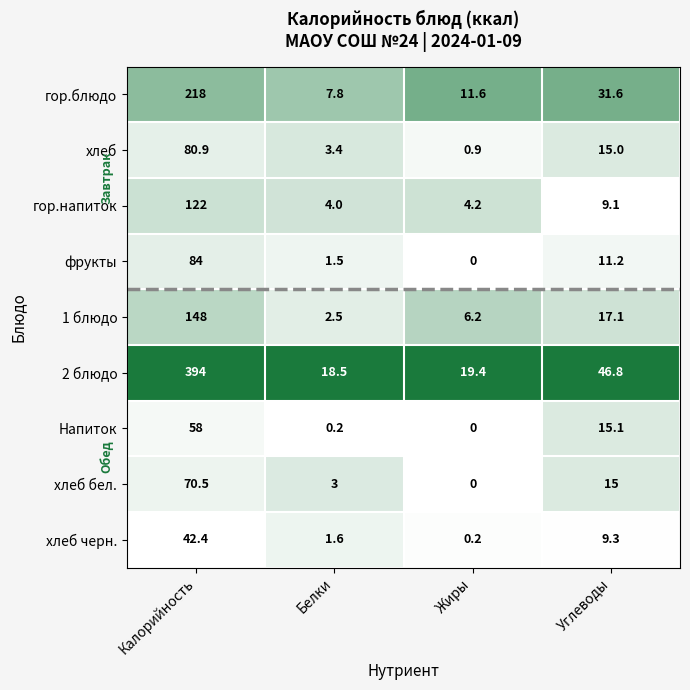

The value of 1 блюдо at Белки is 1.6. True or false?

False